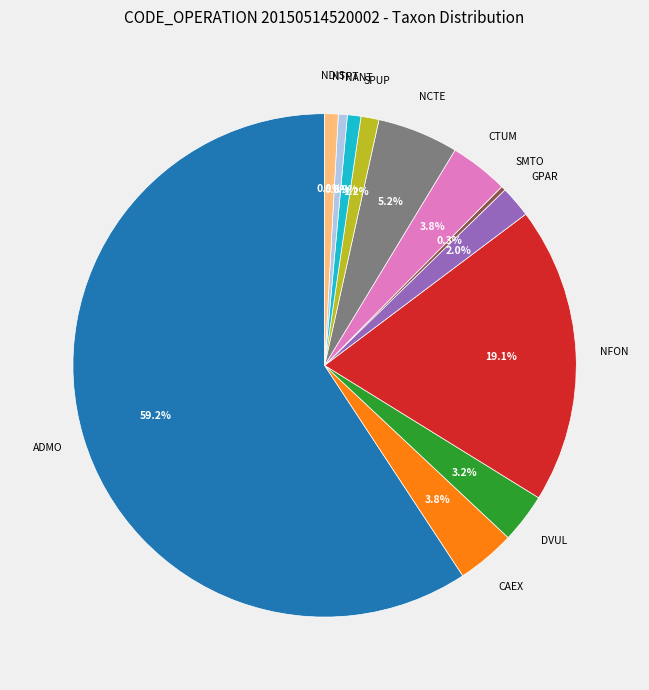

Does any single category account for the majority?

Yes